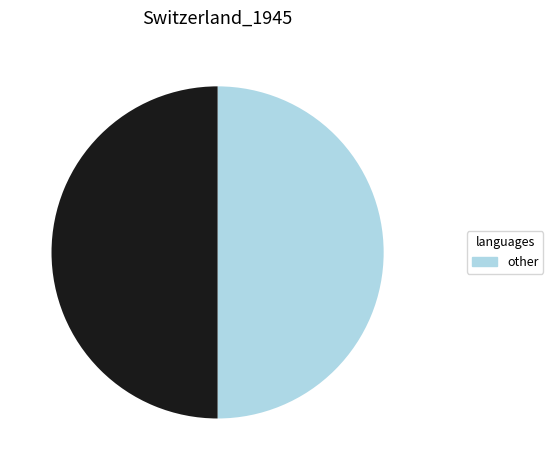

How many segments does this pie chart have?

2